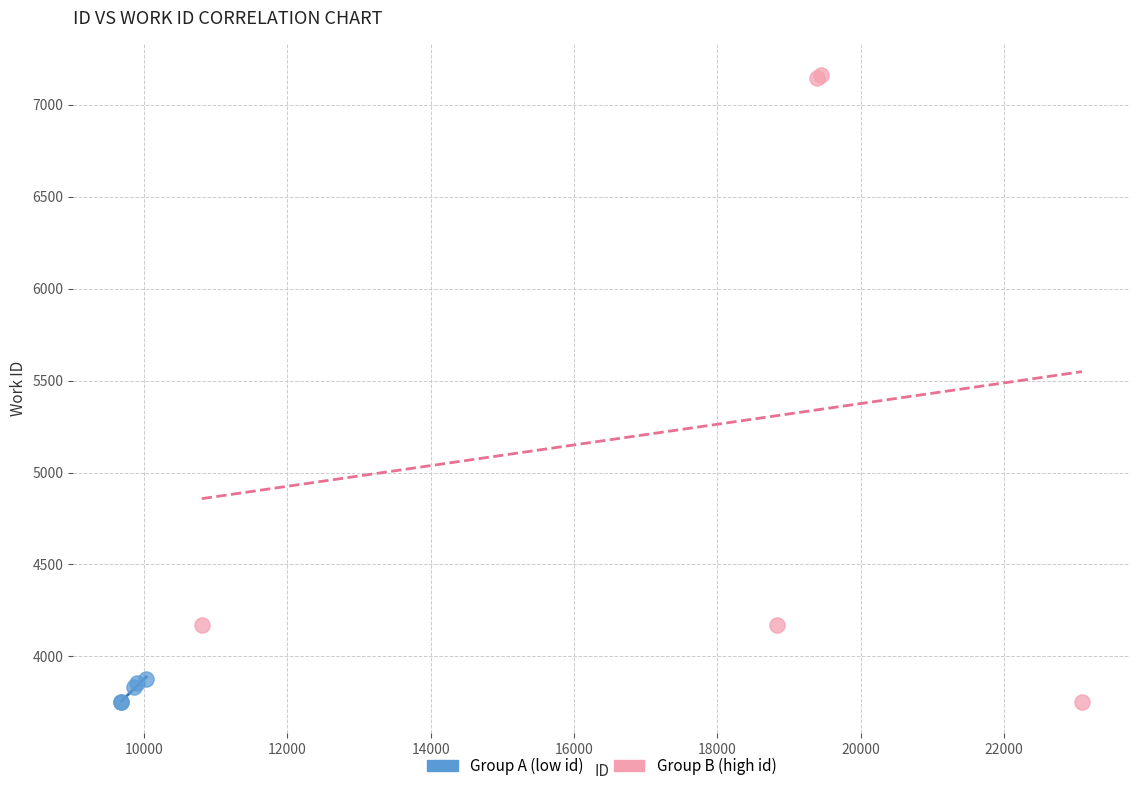

Which series has the widest spread of Y values?

Group B (high id)